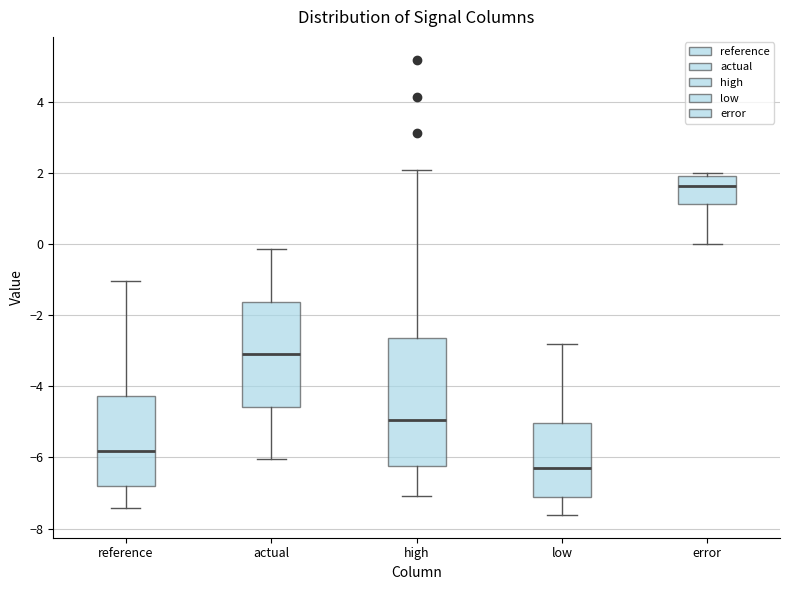

Reading left to right, transcribe this box plot: for each box, give where its median line is, the range the box spans, and where its two whiskers end, as read against the y-axis. The values are not printed on the chart, so give them approximately, as read against the axis.

reference: median -5.8, box -6.8 to -4.2, whiskers -7.4 to -1.0
actual: median -3.2, box -4.6 to -1.6, whiskers -6.0 to -0.2
high: median -5.0, box -6.2 to -2.6, whiskers -7.0 to 2.0
low: median -6.4, box -7.2 to -5.0, whiskers -7.6 to -2.8
error: median 1.6, box 1.2 to 2.0, whiskers 0.0 to 2.0 (just above the box's upper edge)